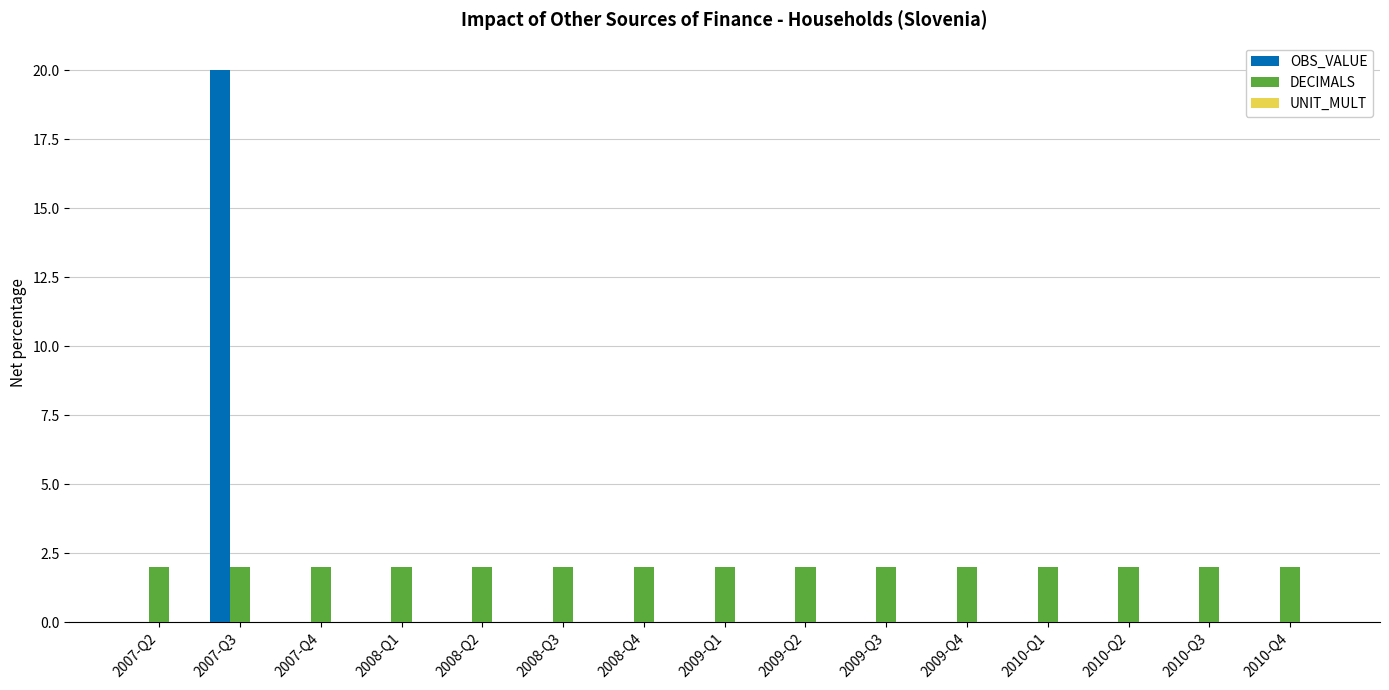

What is the approximate value of DECIMALS at 2008-Q3?

2